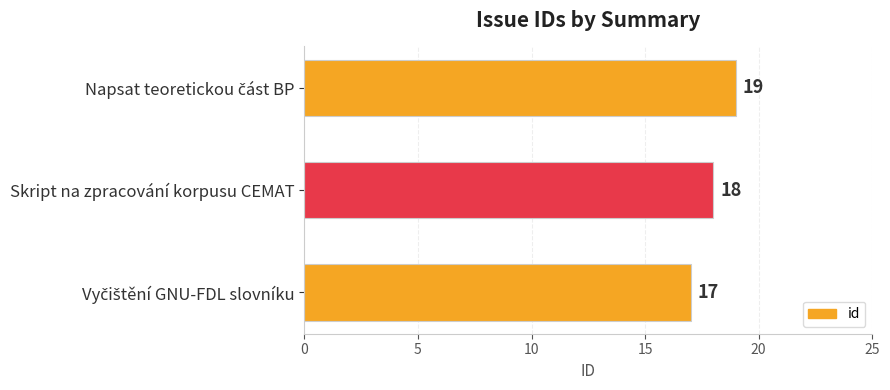

What is the smallest value displayed?

17